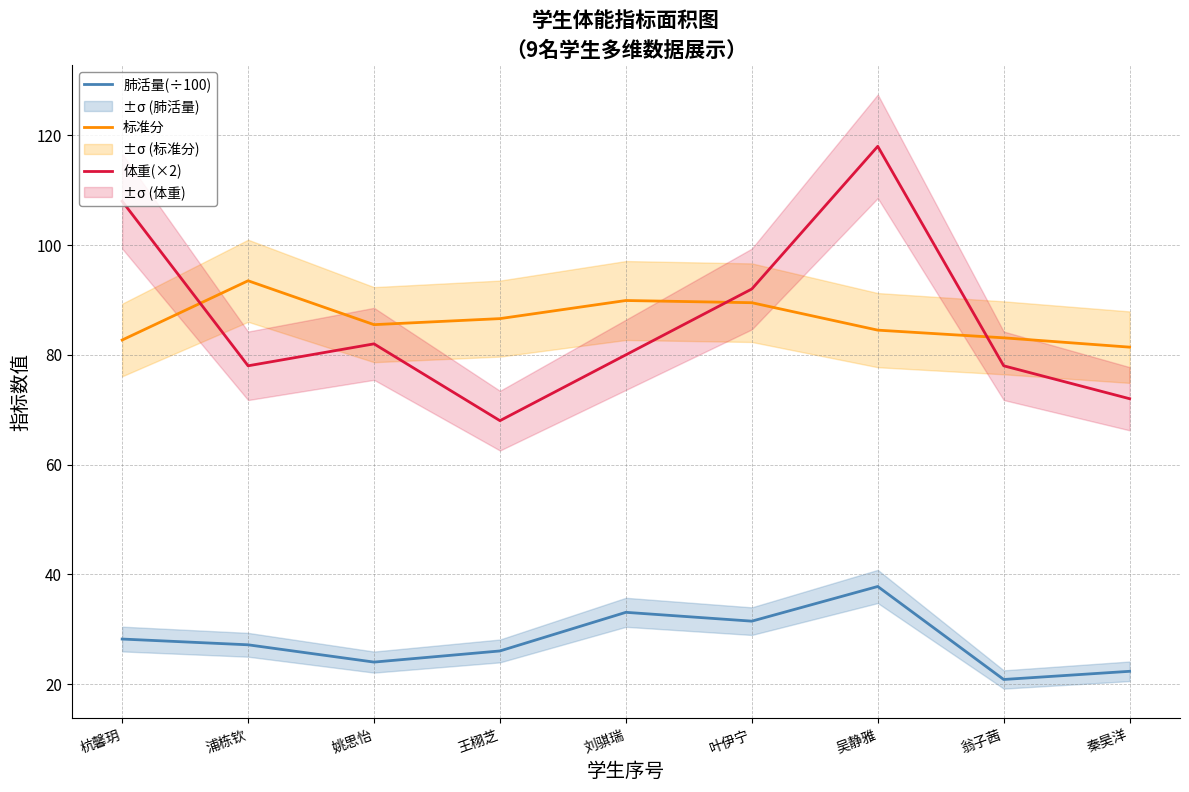

True or false: 肺活量(÷100) and 标准分 intersect in this chart.

False